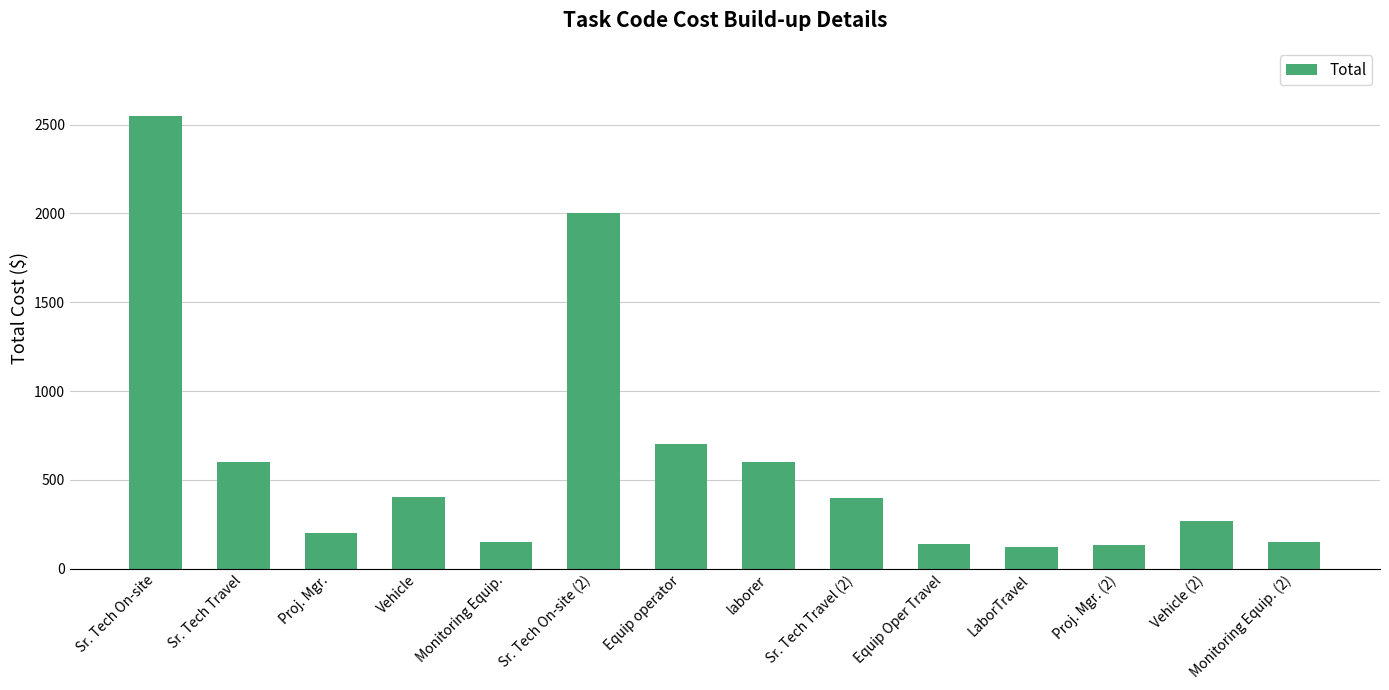

The value at Vehicle is 669.6. True or false?

False